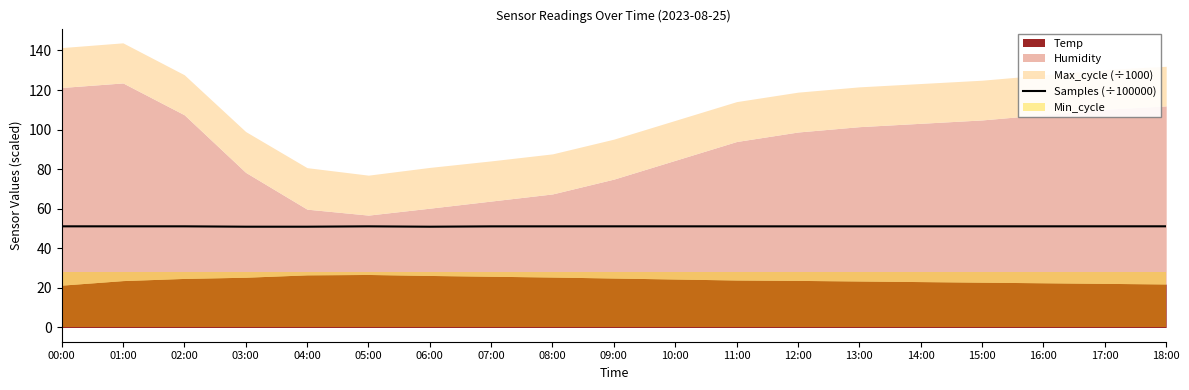

Count the number of values greater than 51.

16